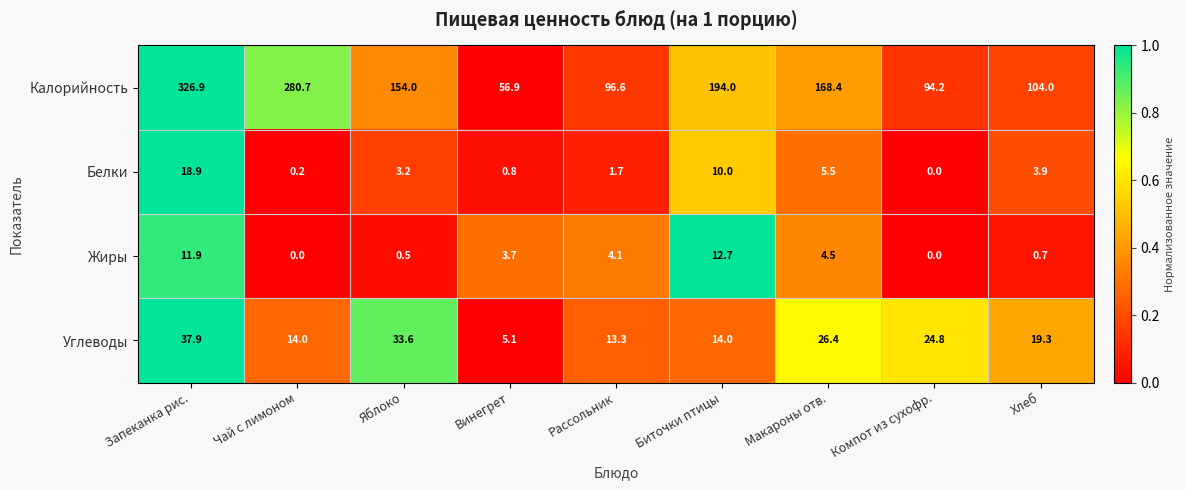

Rank the series at Хлеб from highest to lowest value.

Калорийность, Углеводы, Белки, Жиры